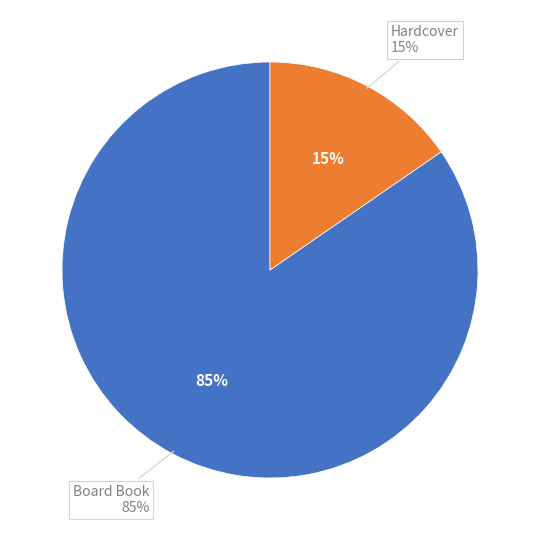

Rank the categories by value from lowest to highest.

Hardcover, Board Book